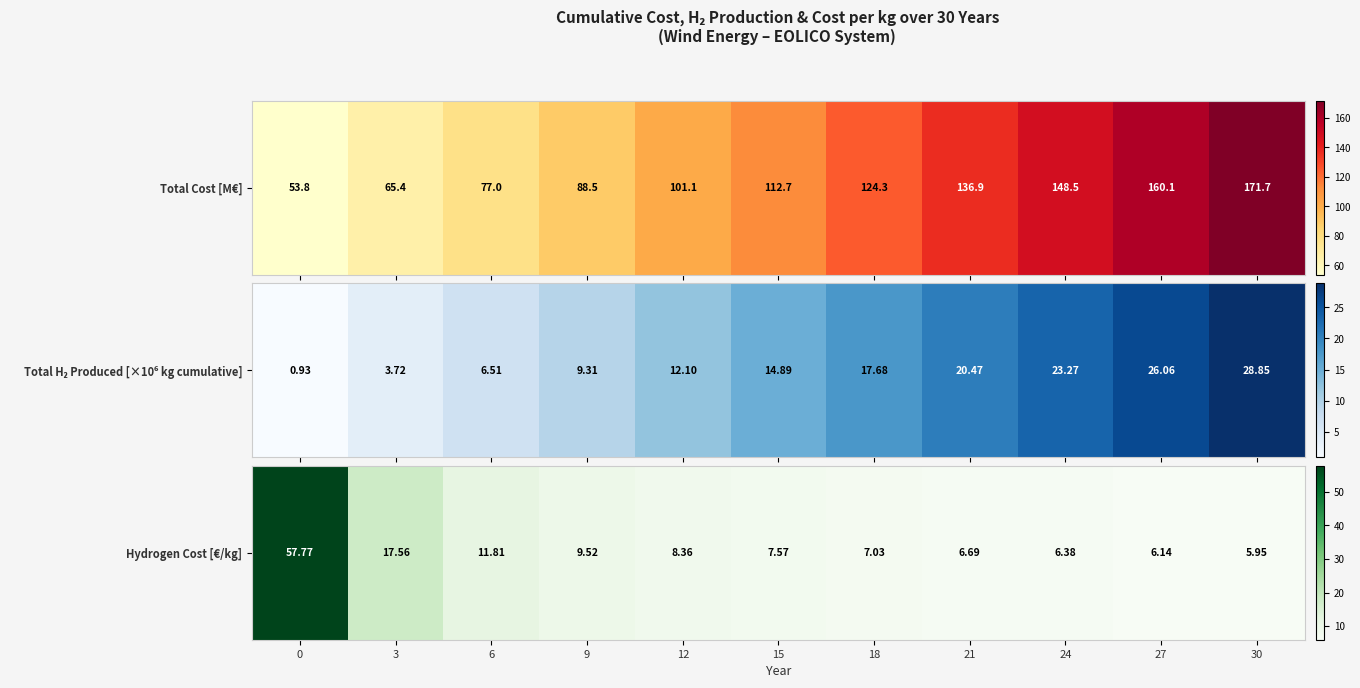

Where is the data nearest to the value 31?

3